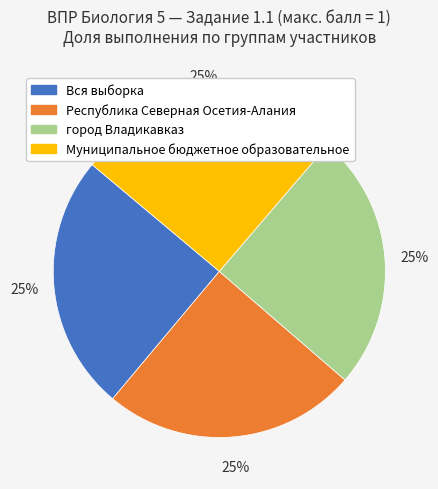

What percentage is the Республика Северная Осетия-Алания slice, to the nearest percent?

25%